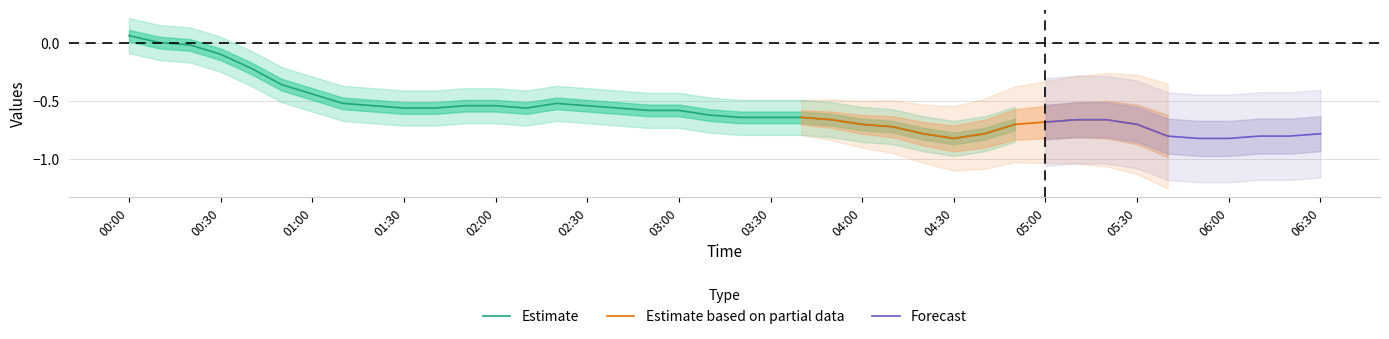

What is the label of the 20th point from the right?

2024/02/02 03:20:00